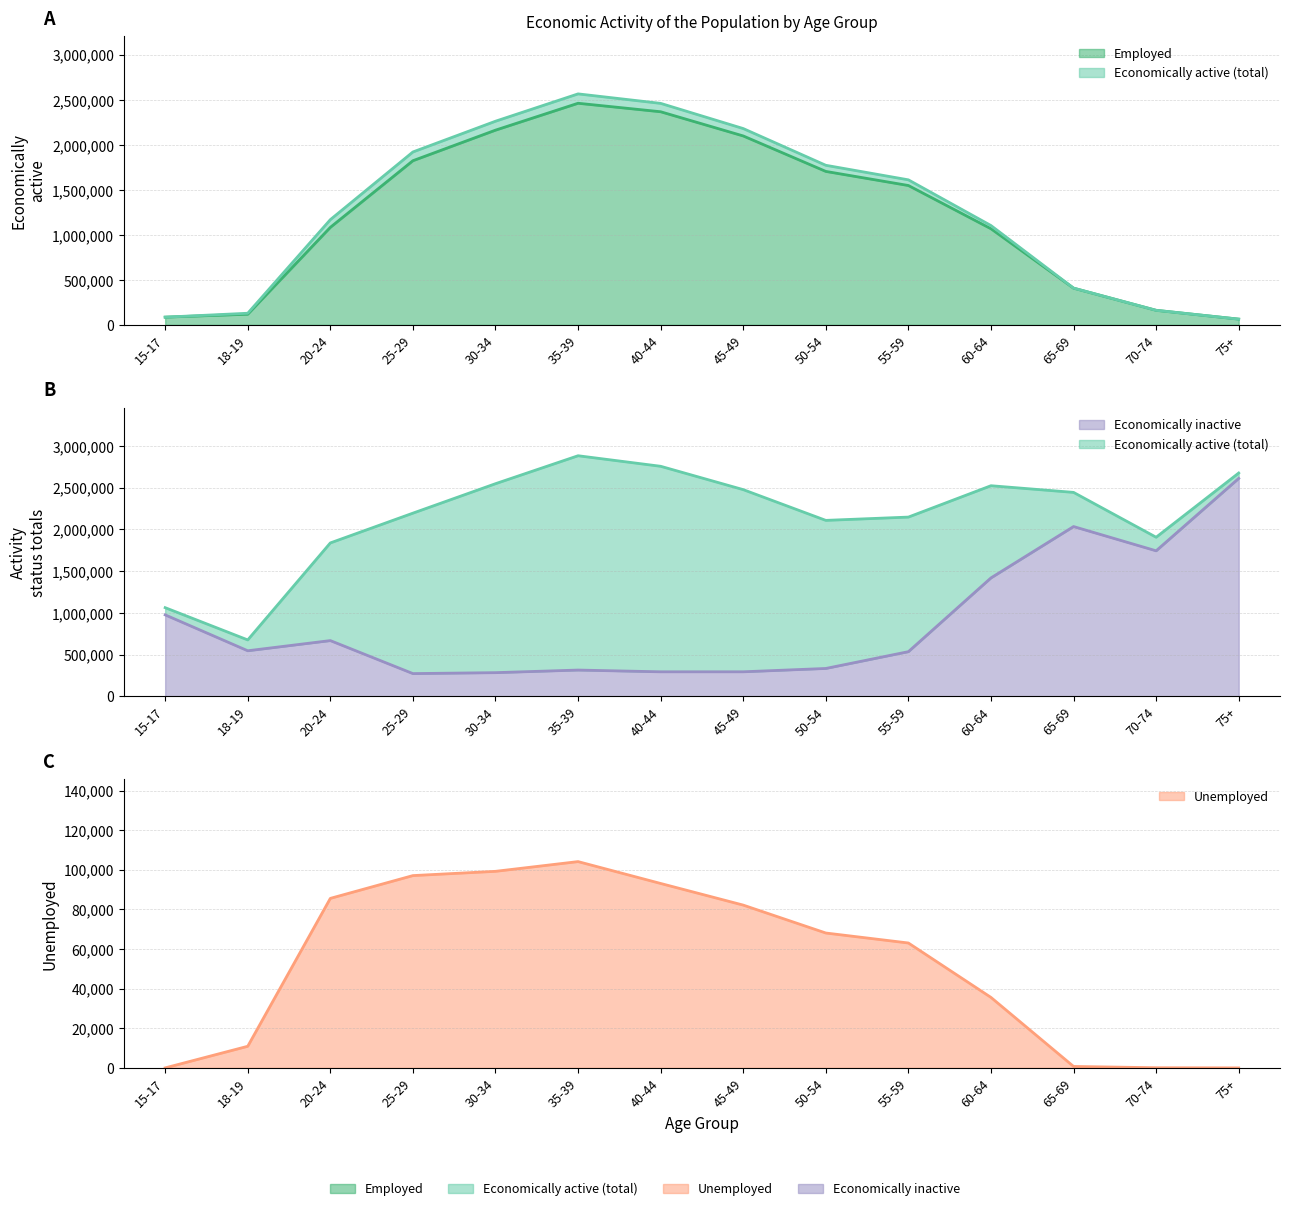

True or false: Economically active (total) and Unemployed intersect in this chart.

False